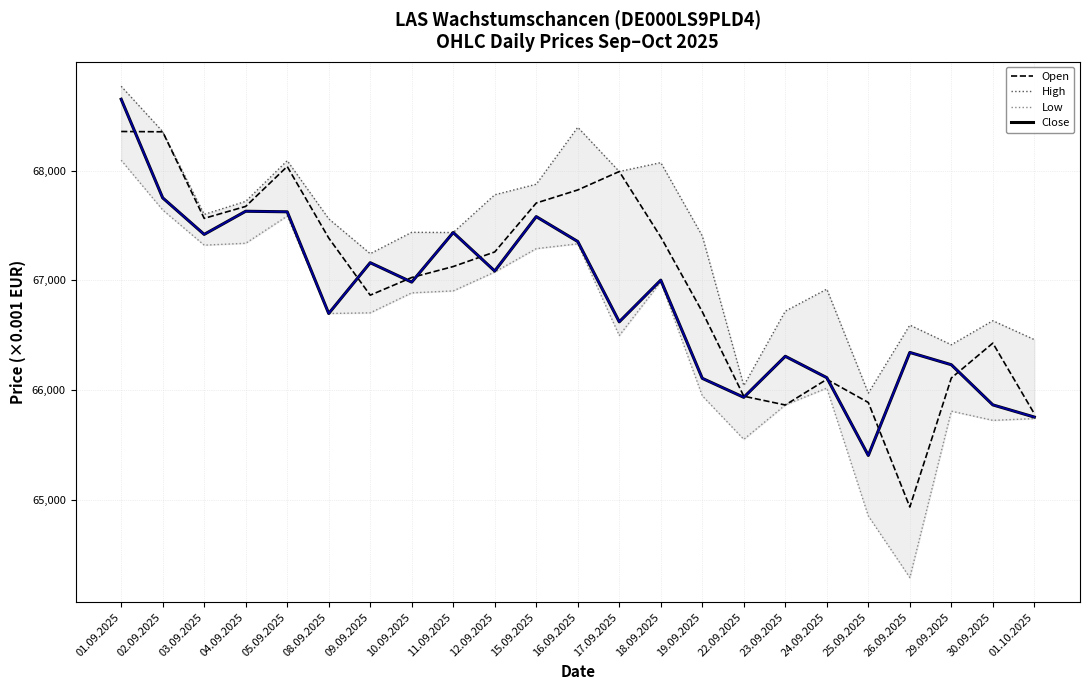

What is the total value across all series at 15.09.2025?

270451